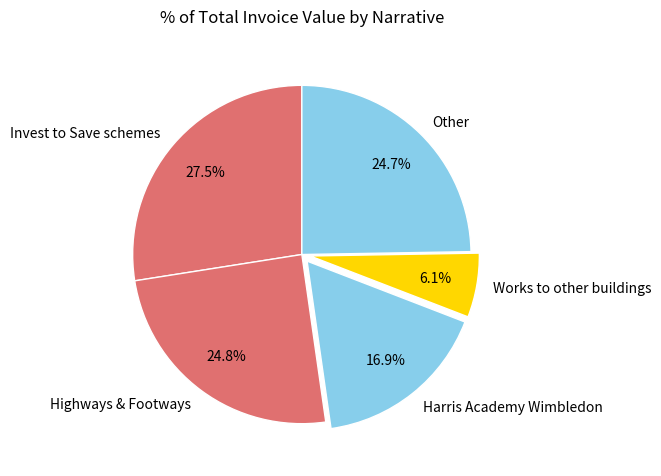

Which slice is the smallest?

Works to other buildings